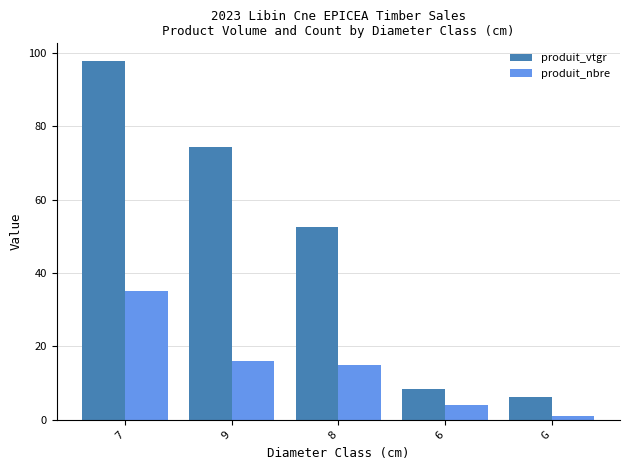

Rank the series at 9 from lowest to highest value.

produit_nbre, produit_vtgr